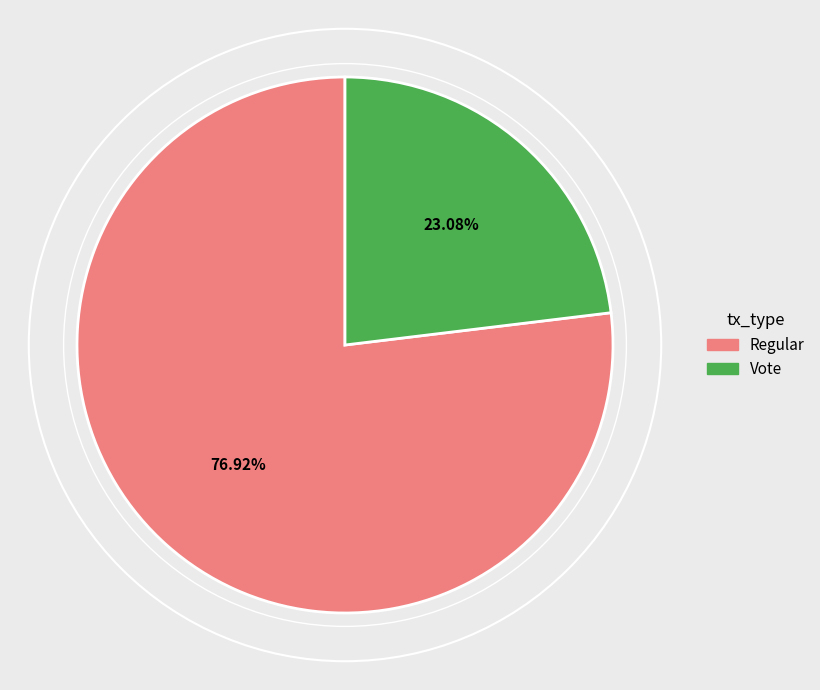

Rank the categories by value from lowest to highest.

Vote, Regular